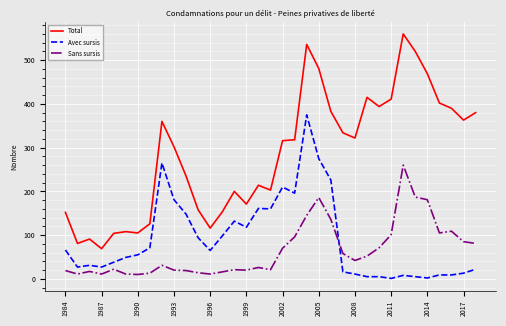

What is the maximum value for Sans sursis?

260